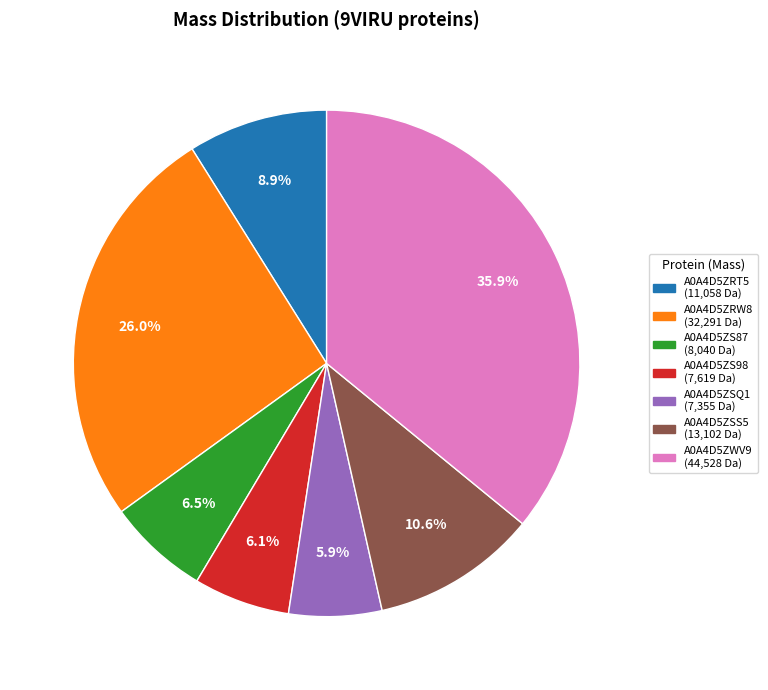

Does any single category account for the majority?

No